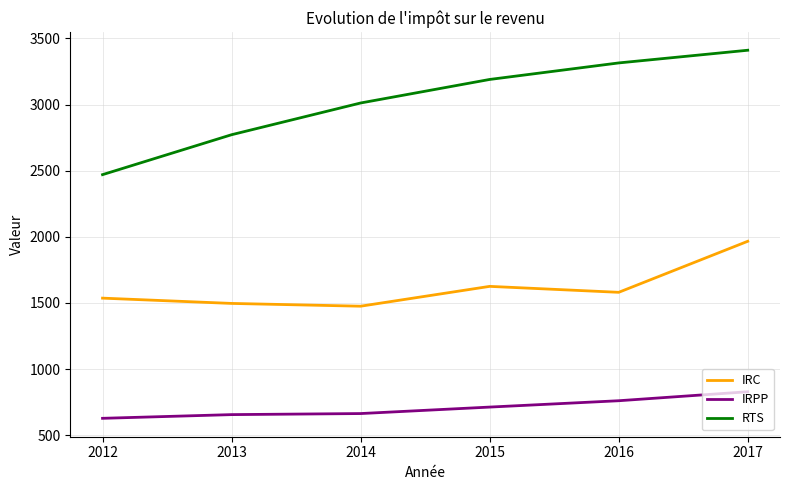

True or false: IRPP has more than 2 points higher than both neighbors.

False